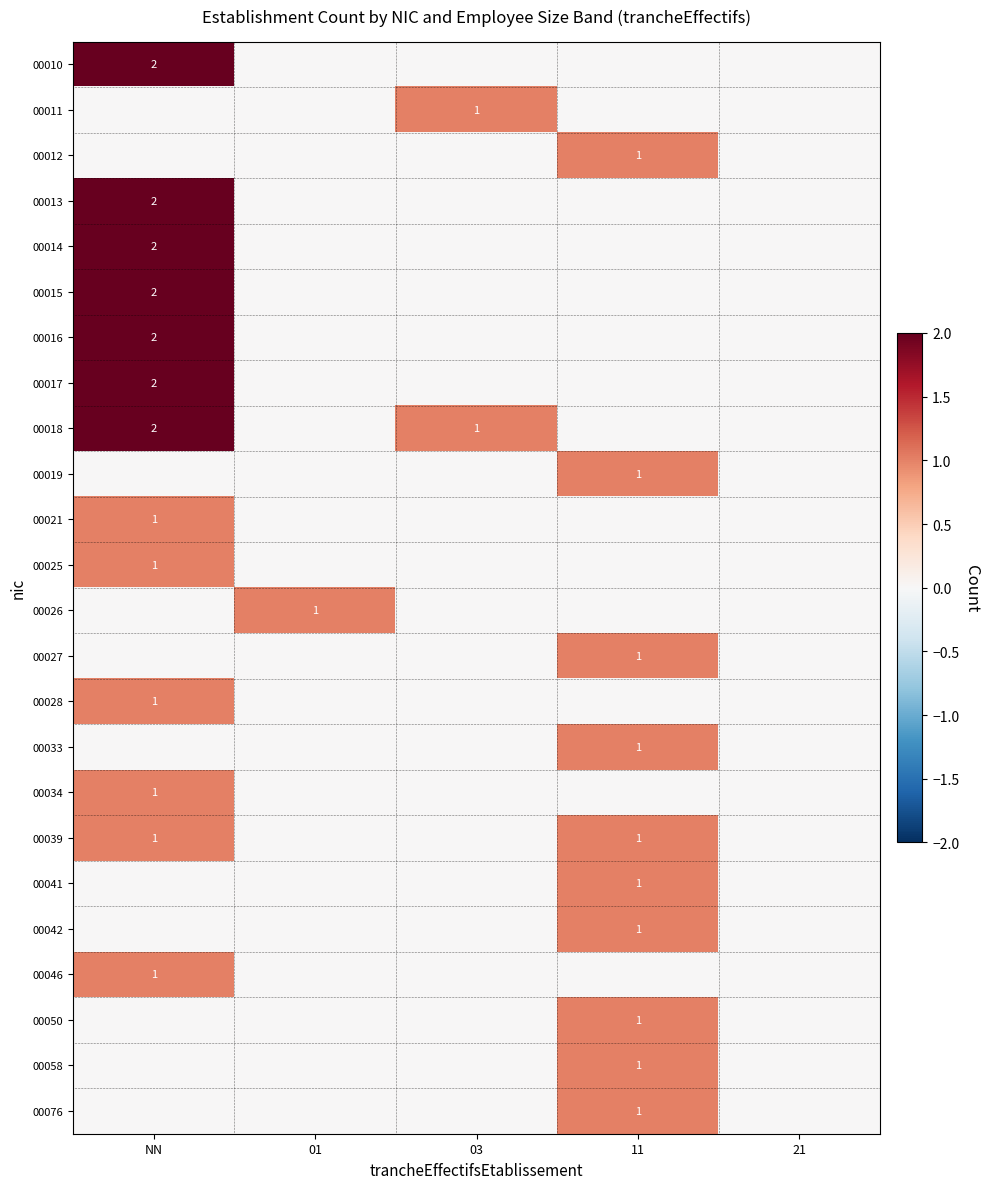

Is it true that 00017 equals 2 at NN?

True